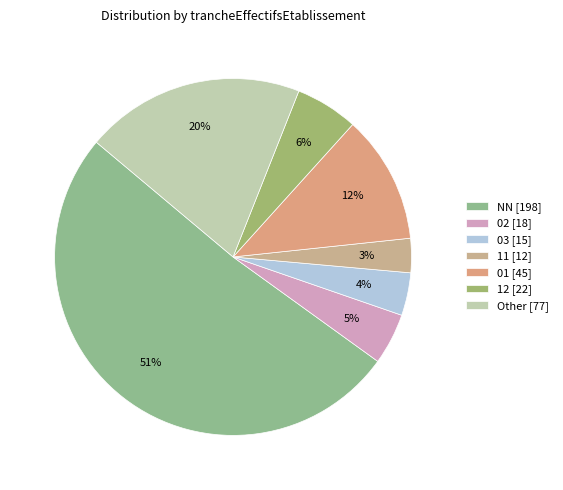

Does NN account for over 50% of the chart?

Yes